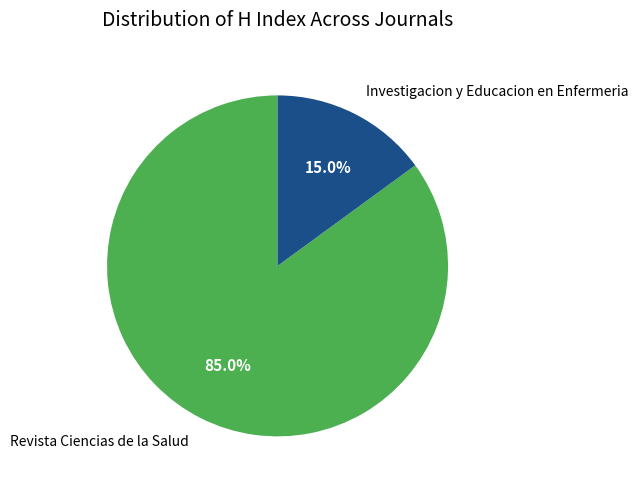

How much of the chart is everything except Investigacion y Educacion en Enfermeria?

85.0%